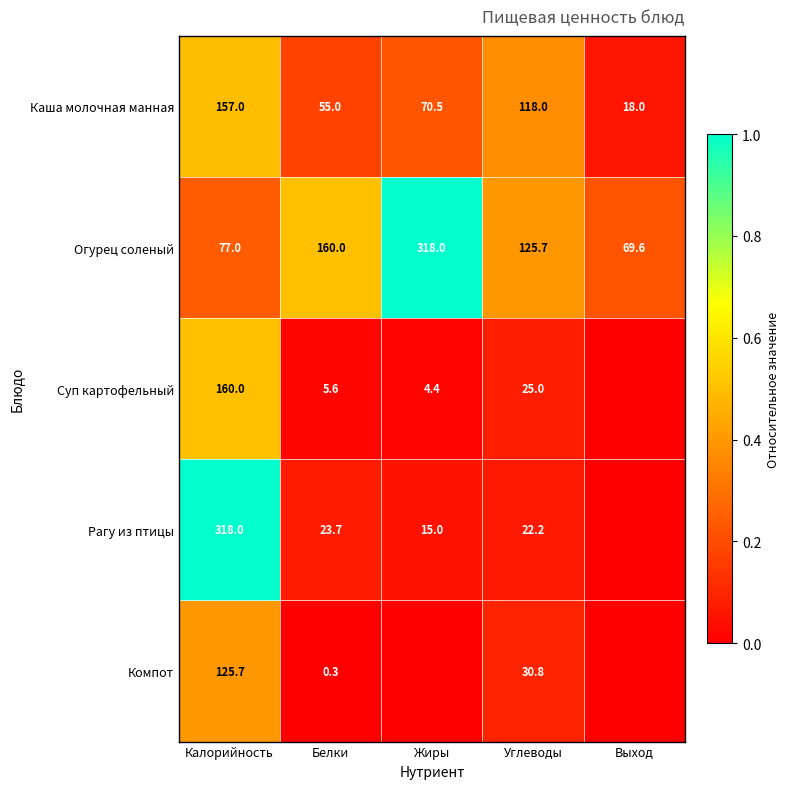

Is the value of Рагу из птицы at Белки greater than the value of Суп картофельный at Жиры?

Yes